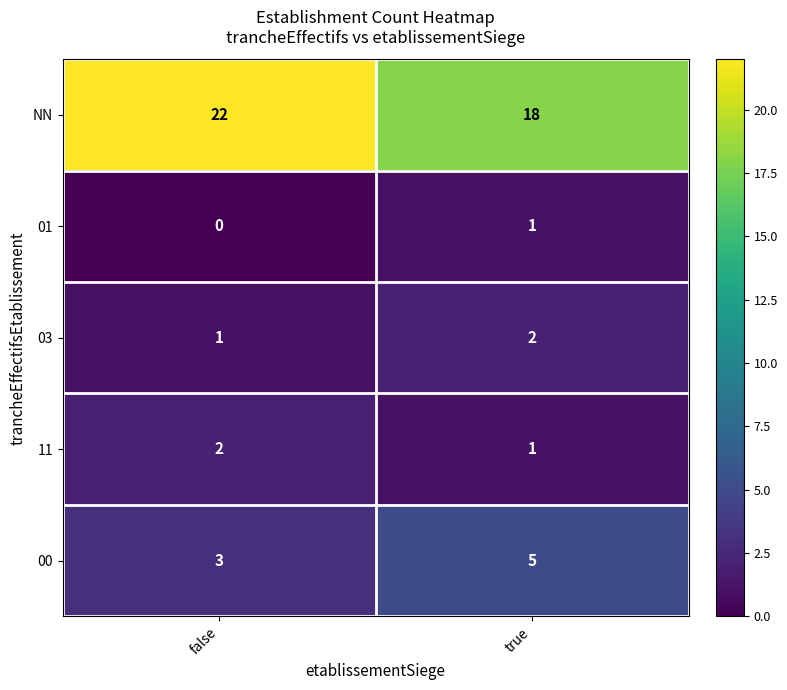

The value of 00 at true is 5. True or false?

True